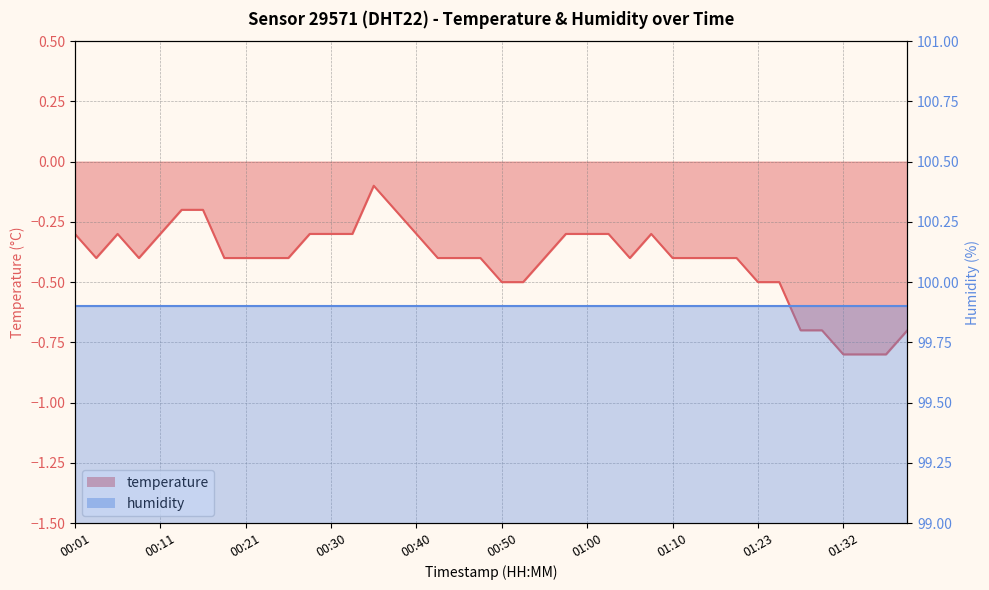

Where is the first local minimum?

00:03